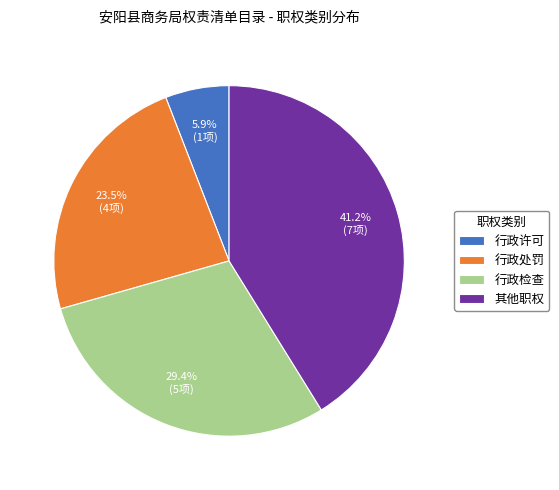

Rank the categories by value from lowest to highest.

行政许可, 行政处罚, 行政检查, 其他职权